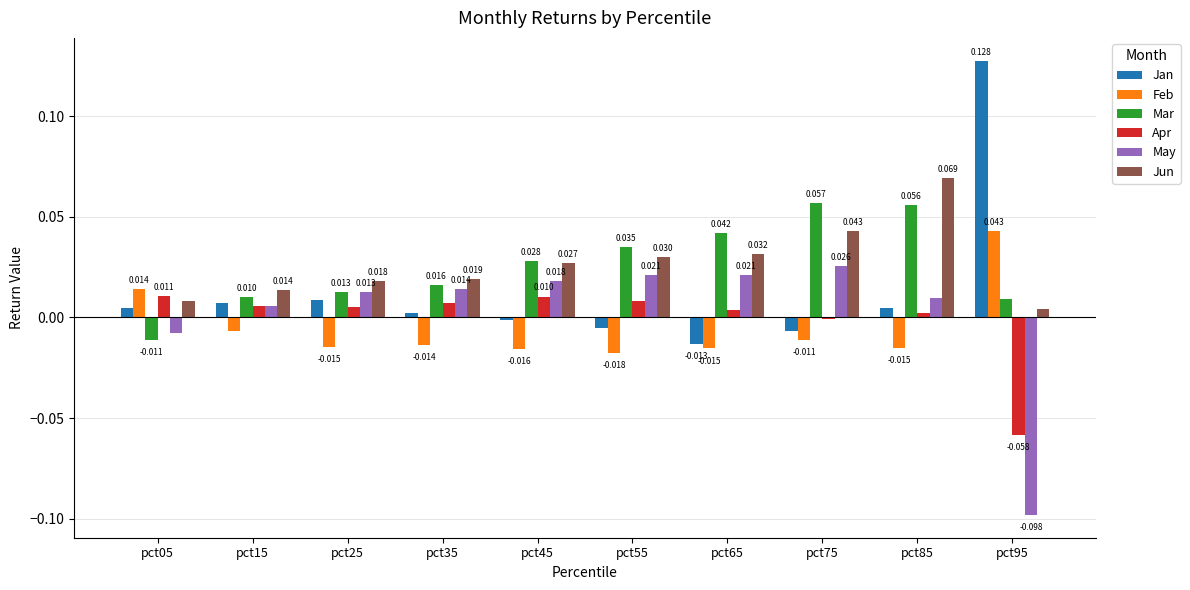

How many groups of bars are there?

10